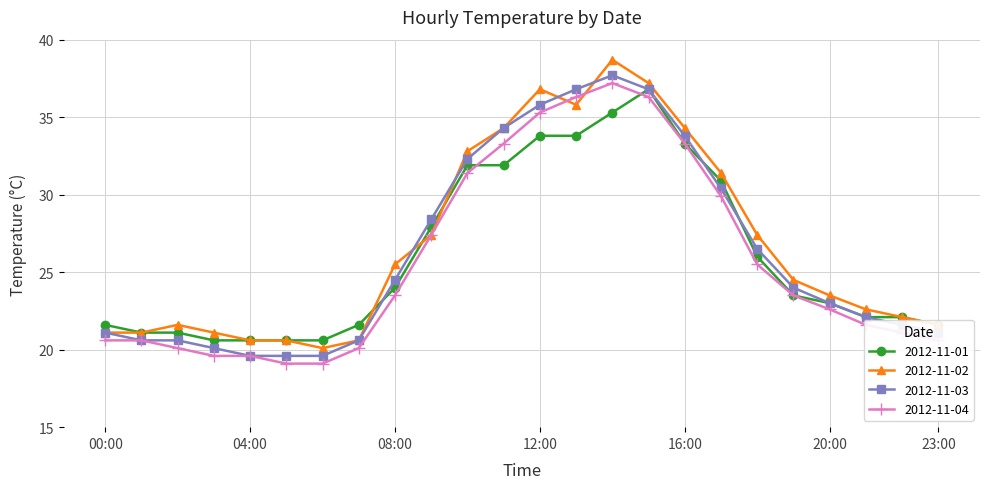

How many values in the 2012-11-03 series are below 24?

12